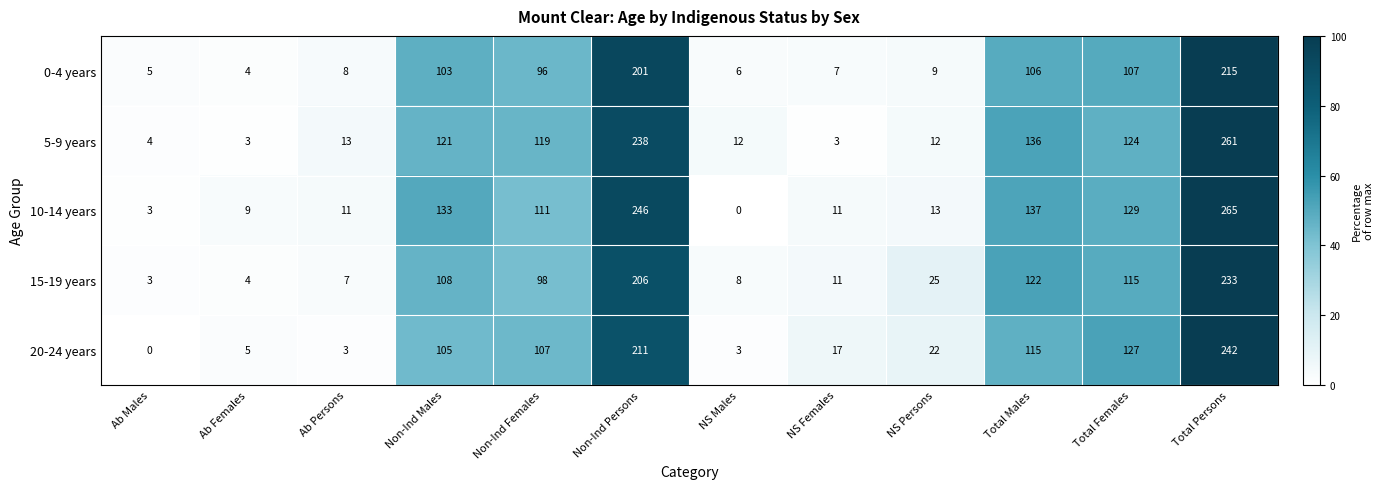

Which series has the largest range (max minus min)?

10-14 years